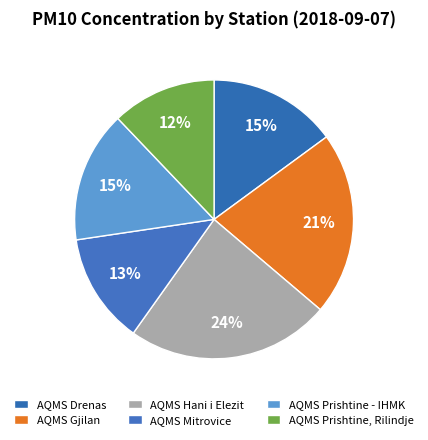

To the nearest percent, what is the difference between the largest and smallest slice percentages?

12%